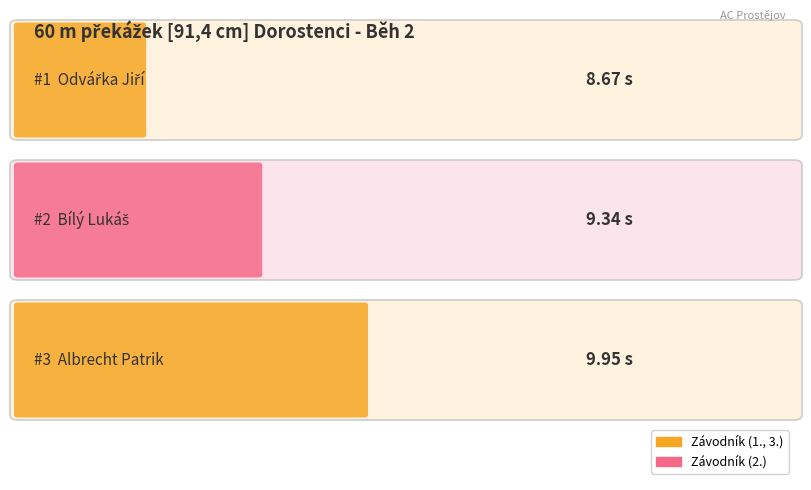

What is the label of the 2nd bar from the right?

Bílý Lukáš